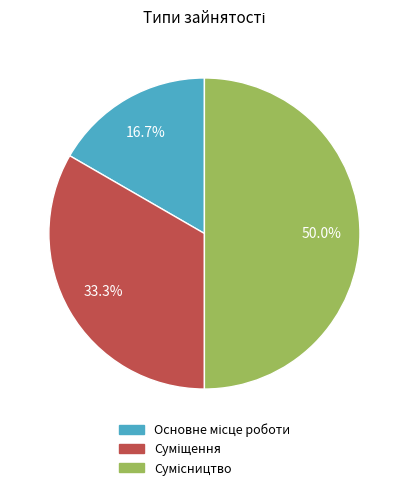

What is the change in value from Суміщення to Сумісництво?

+1